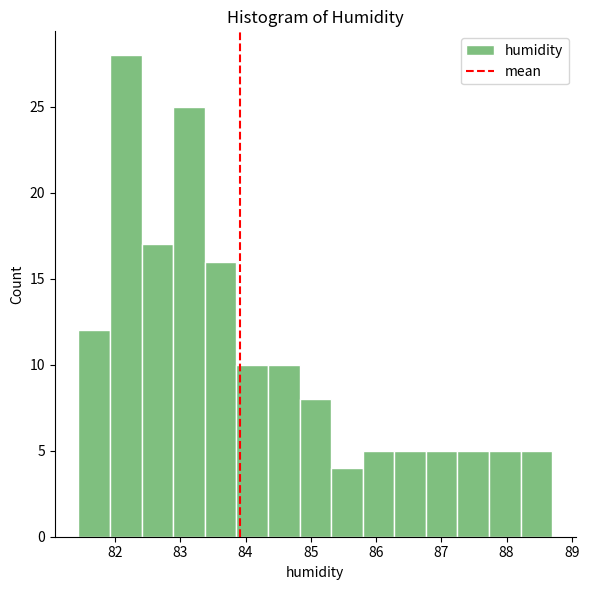

Which range on the x-axis has the tallest bar?

81.9 to 82.4